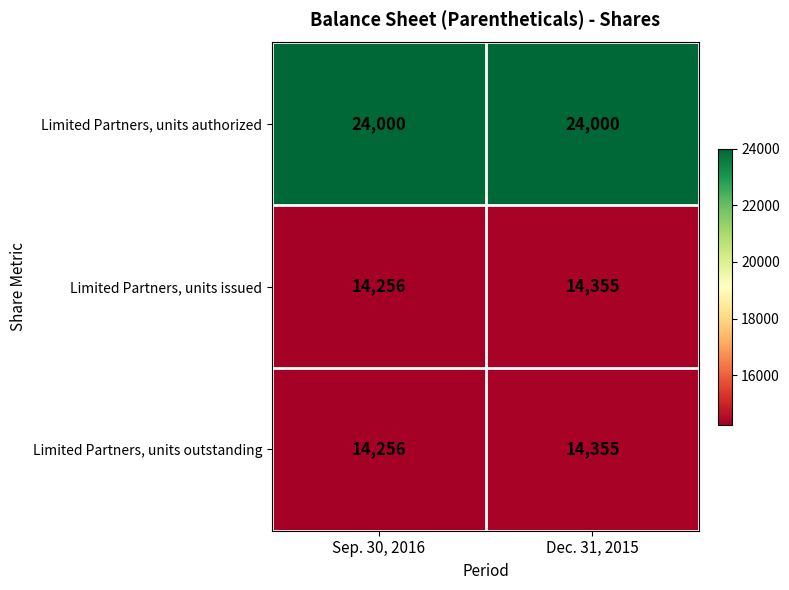

At which category is the sum across all series the highest?

Dec. 31, 2015